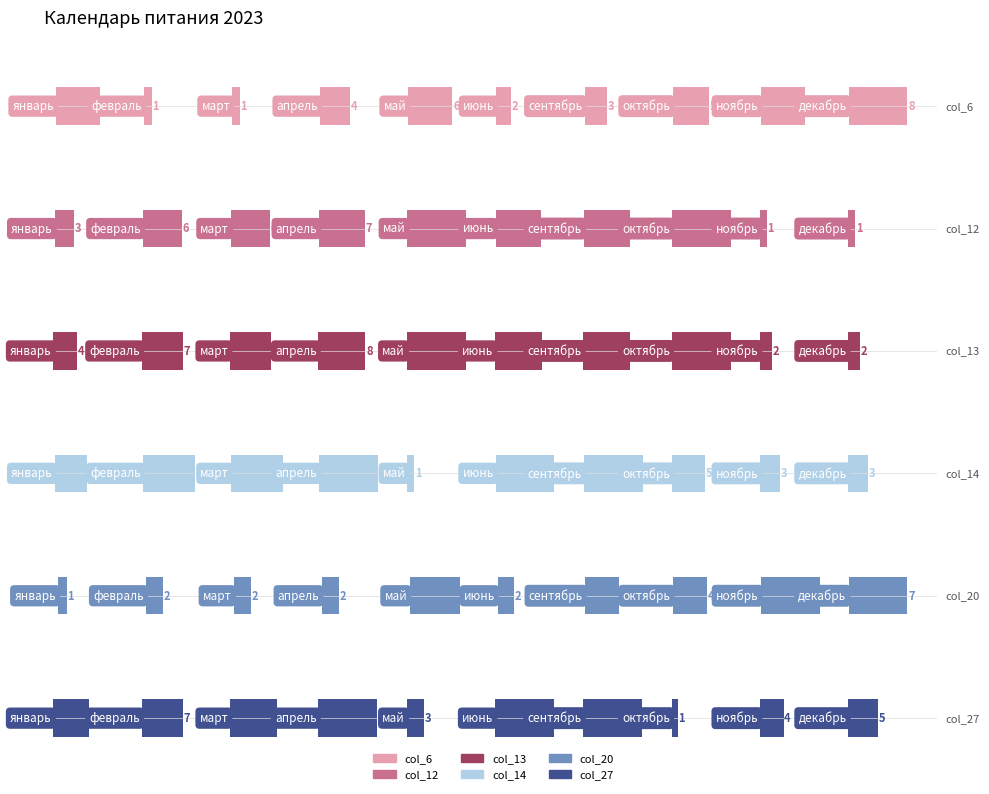

What is the value of the col_14 bar at the 6th from the left?

9